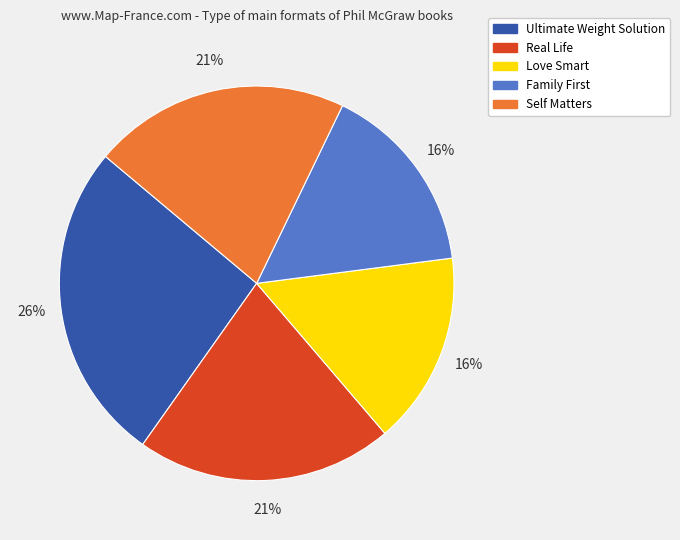

How many segments does this pie chart have?

5